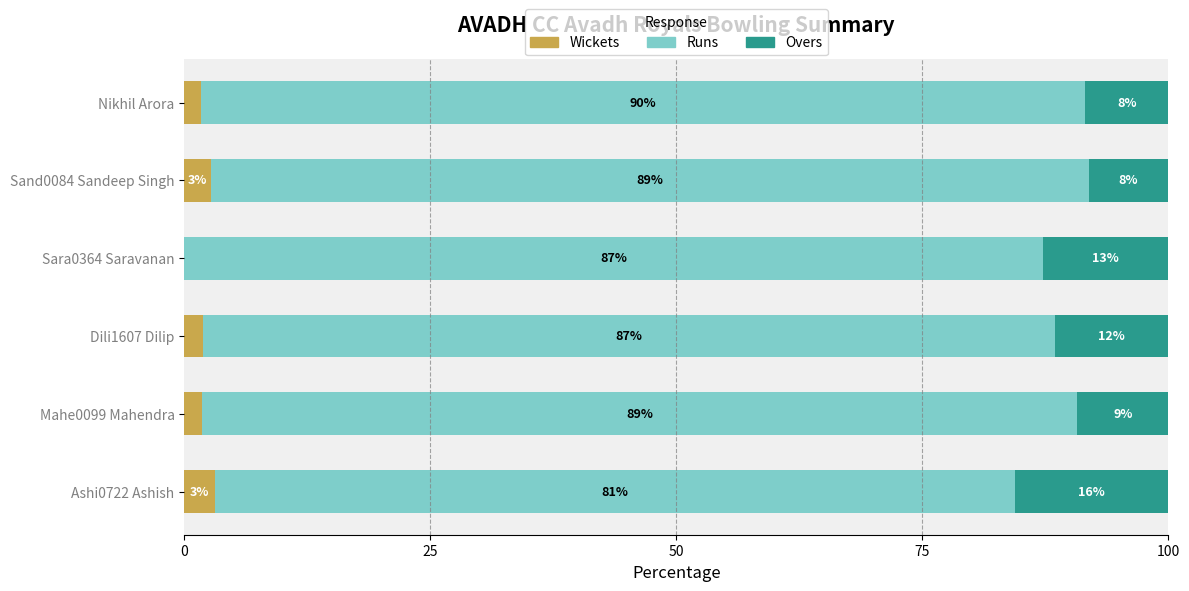

What is the sum of all Runs values?

522.9